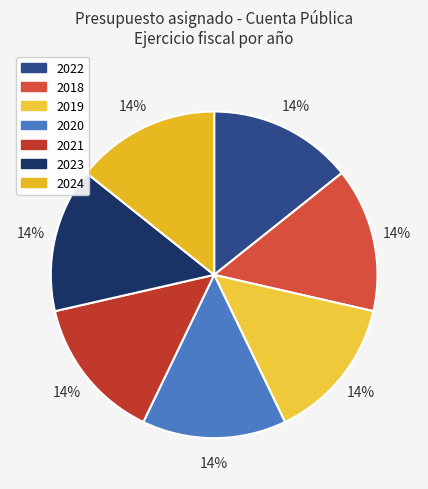

Approximately how many times larger is the value at 2018 compared to 2019?

1.0